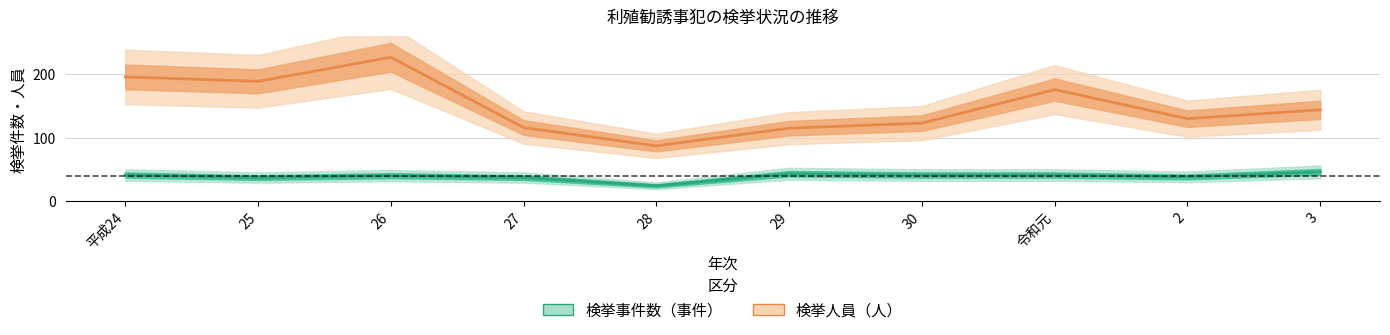

Count the number of data series in this chart.

2